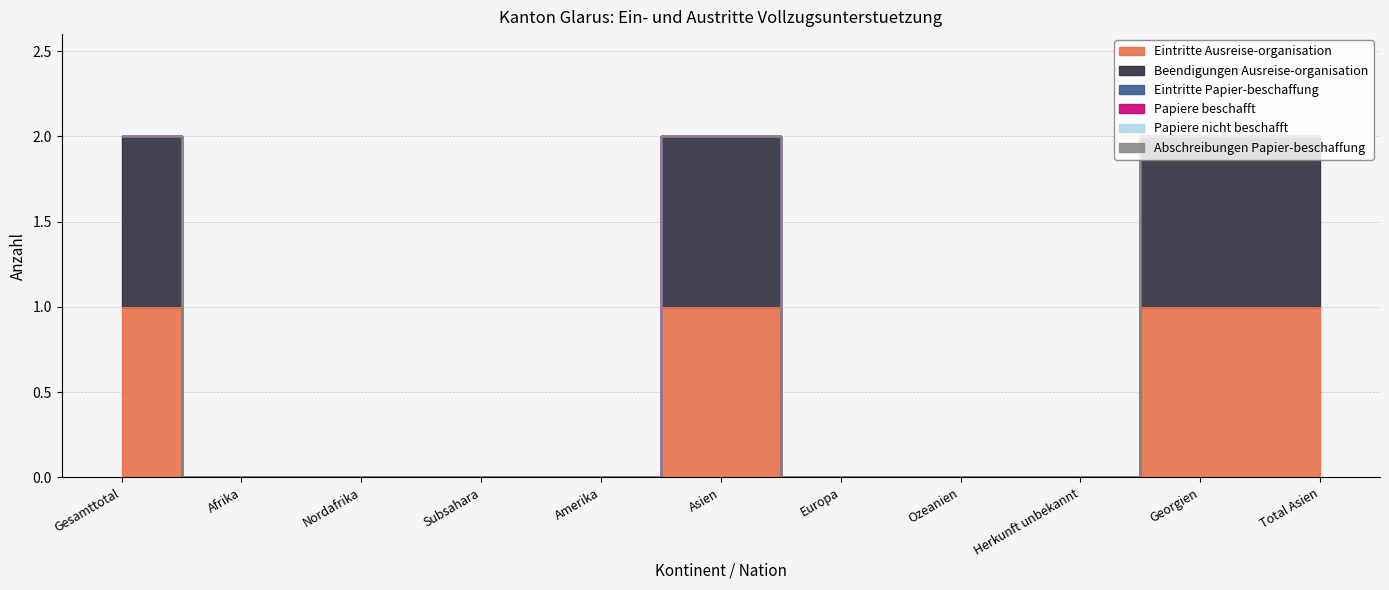

Rank the series by their maximum value, from lowest to highest.

Eintritte Papier-beschaffung, Papiere beschafft, Papiere nicht beschafft, Abschreibungen Papier-beschaffung, Eintritte Ausreise-organisation, Beendigungen Ausreise-organisation